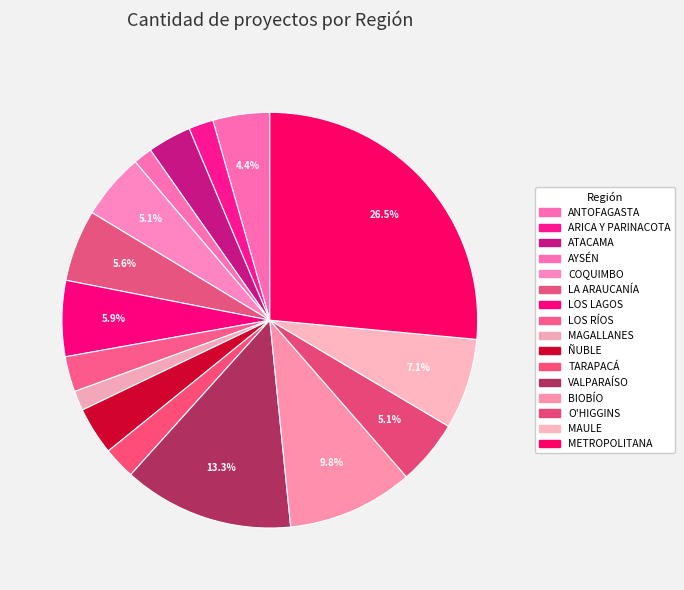

What is the largest slice in the pie chart?

METROPOLITANA